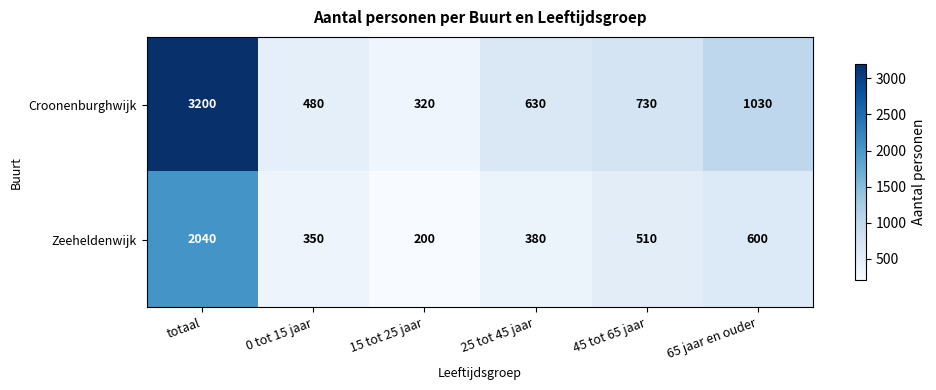

What is the sum of all Zeeheldenwijk values?

4080